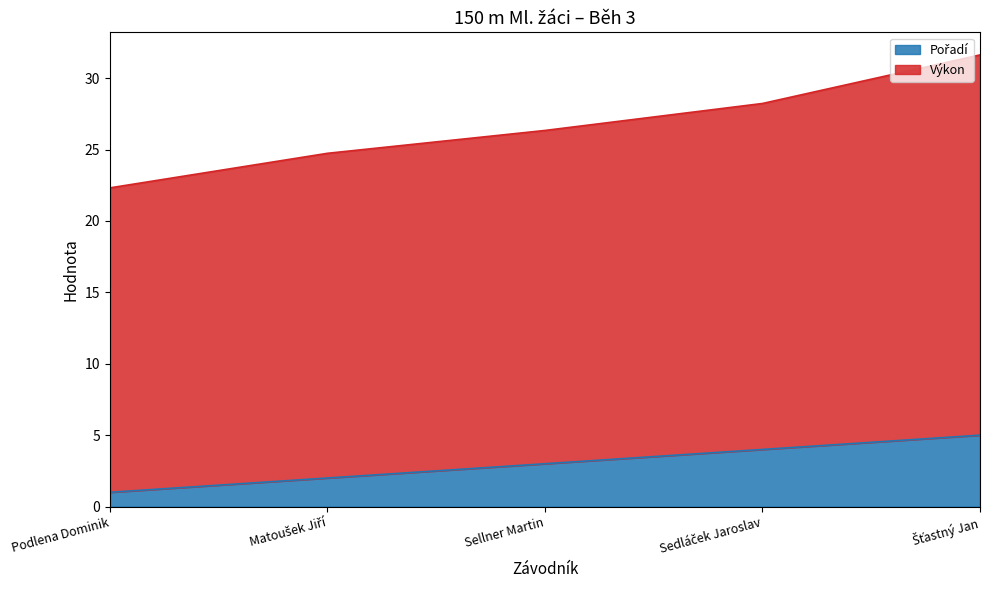

Does the chart have visible grid lines?

No